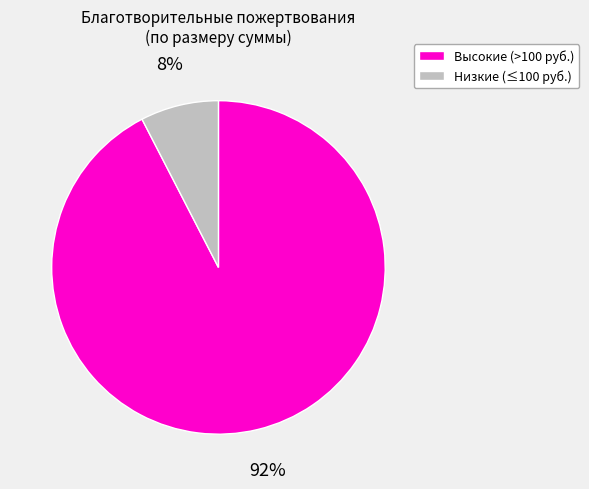

Which category has the smallest portion of the pie?

Низкие (≤100 руб.)